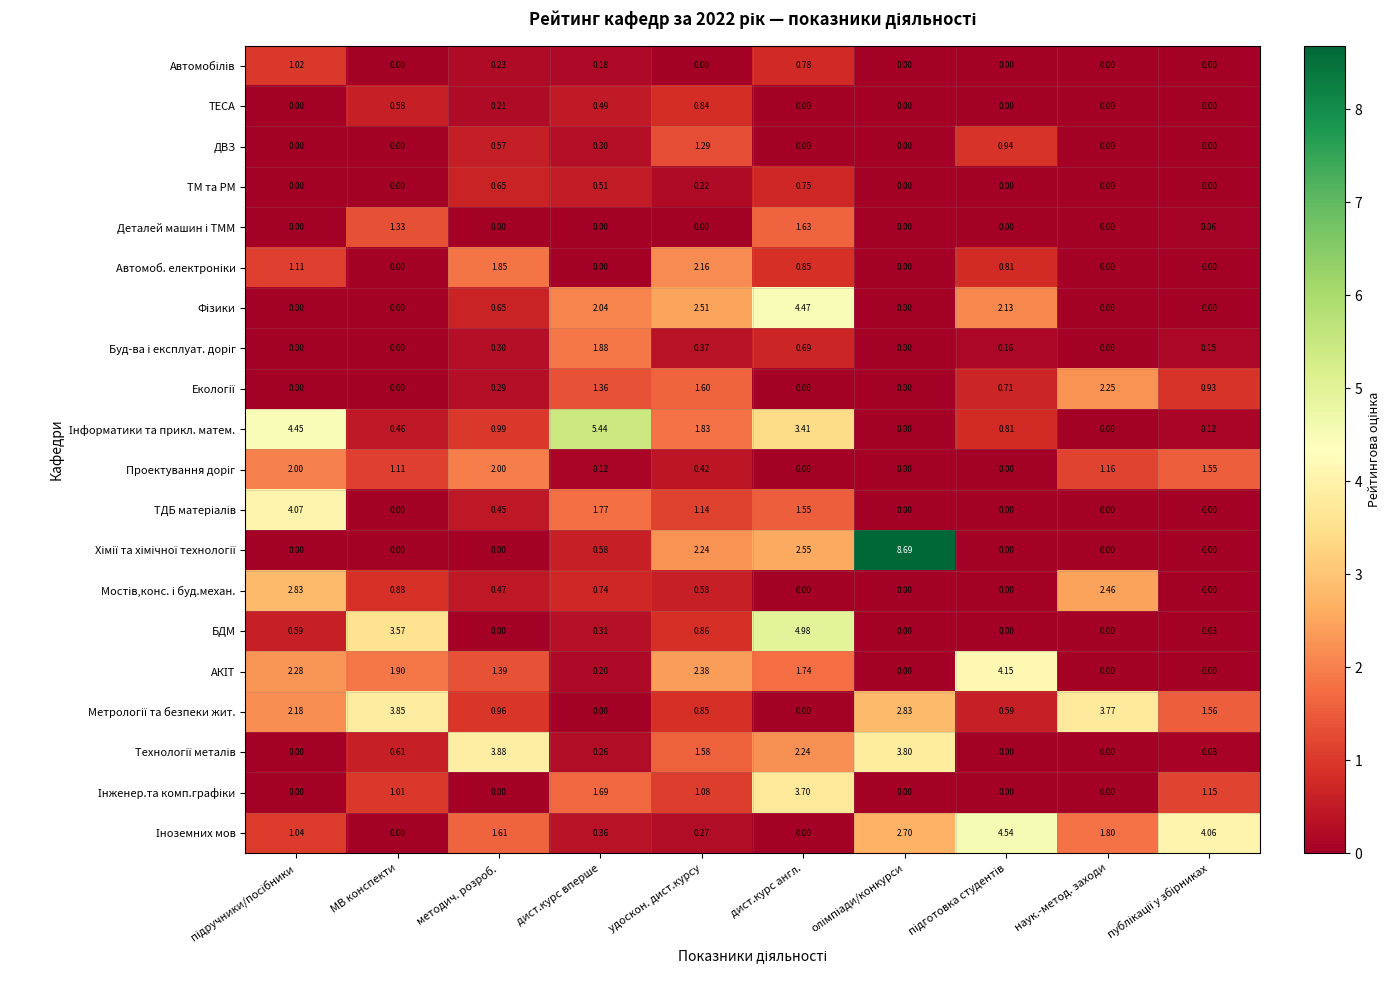

At which category does the chart reach its minimum across all series?

МВ конспекти